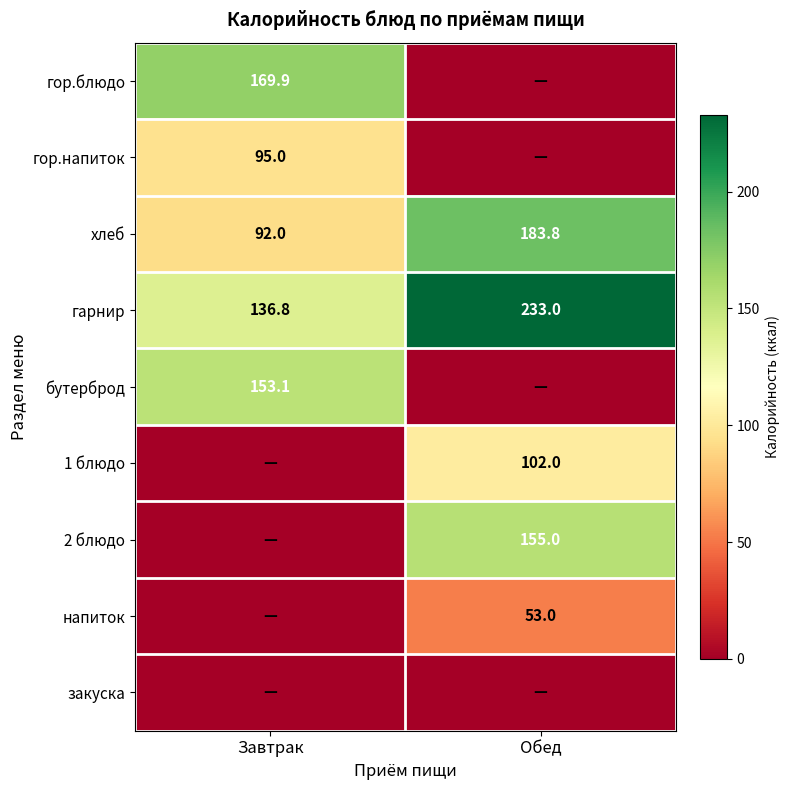

Is the value of гарнир at Завтрак greater than the value of бутерброд at Завтрак?

No